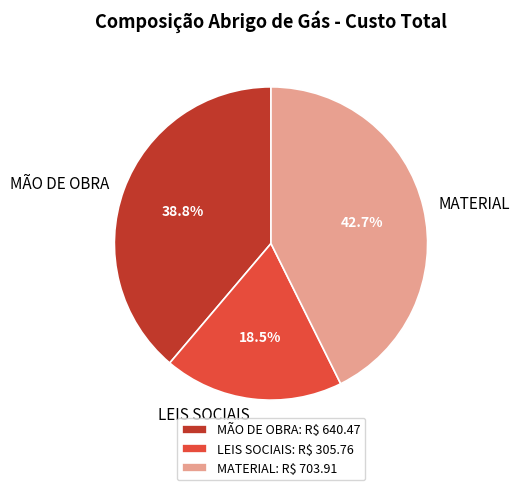

Approximately how many times larger is the value at MATERIAL compared to MÃO DE OBRA?

1.1